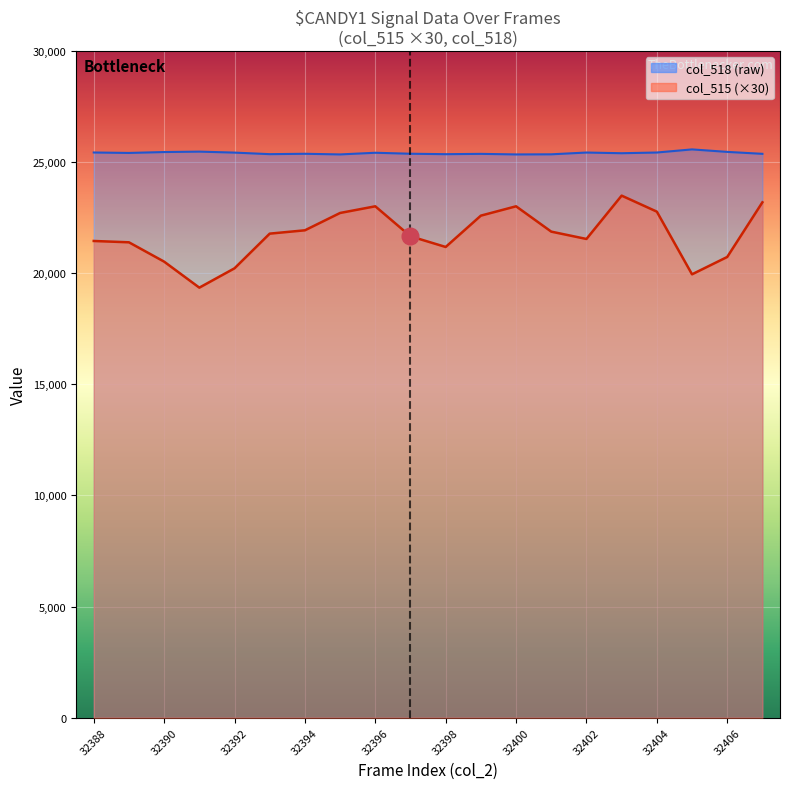

At how many categories does at least one series exceed 24555?

20